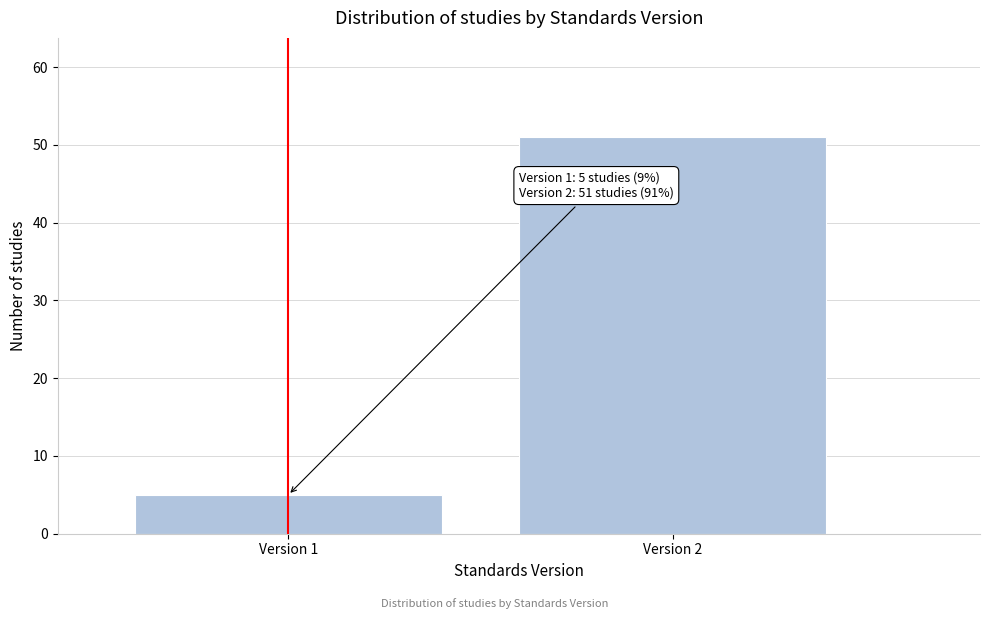

Reading left to right, what are all the values shown in this chart?

Version 1=5	Version 2=51